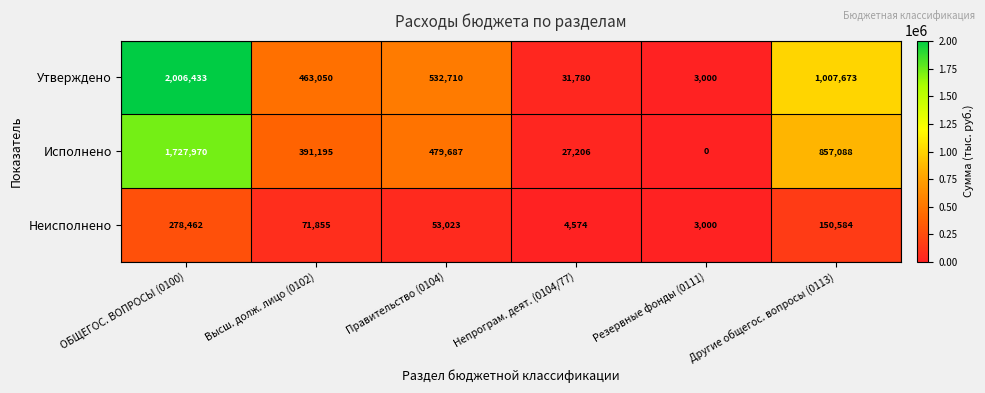

What is the difference between the second highest and minimum values in the Исполнено series?

857088